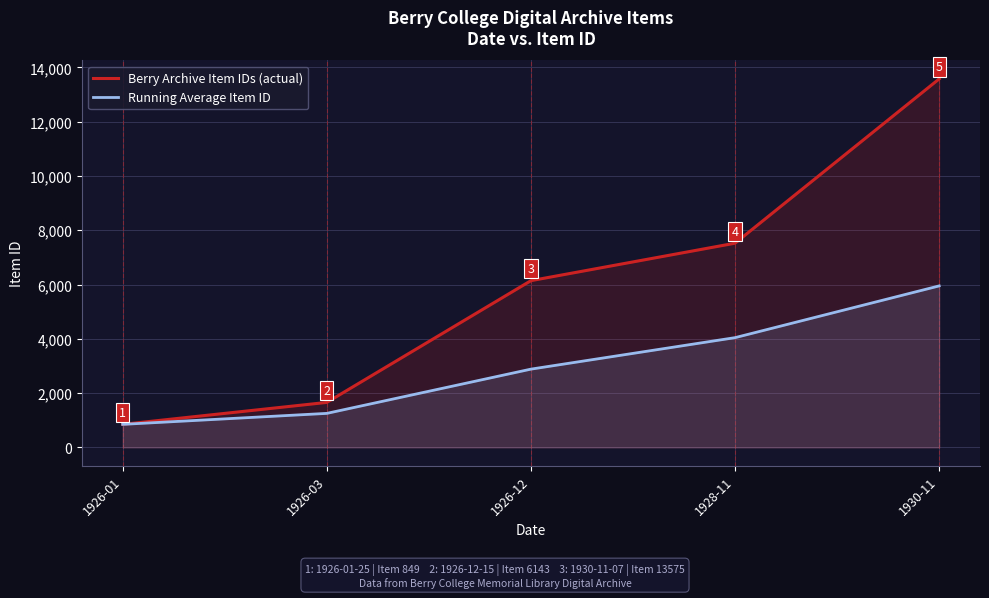

Which series has the largest total across all categories?

Berry Archive Item IDs (actual)